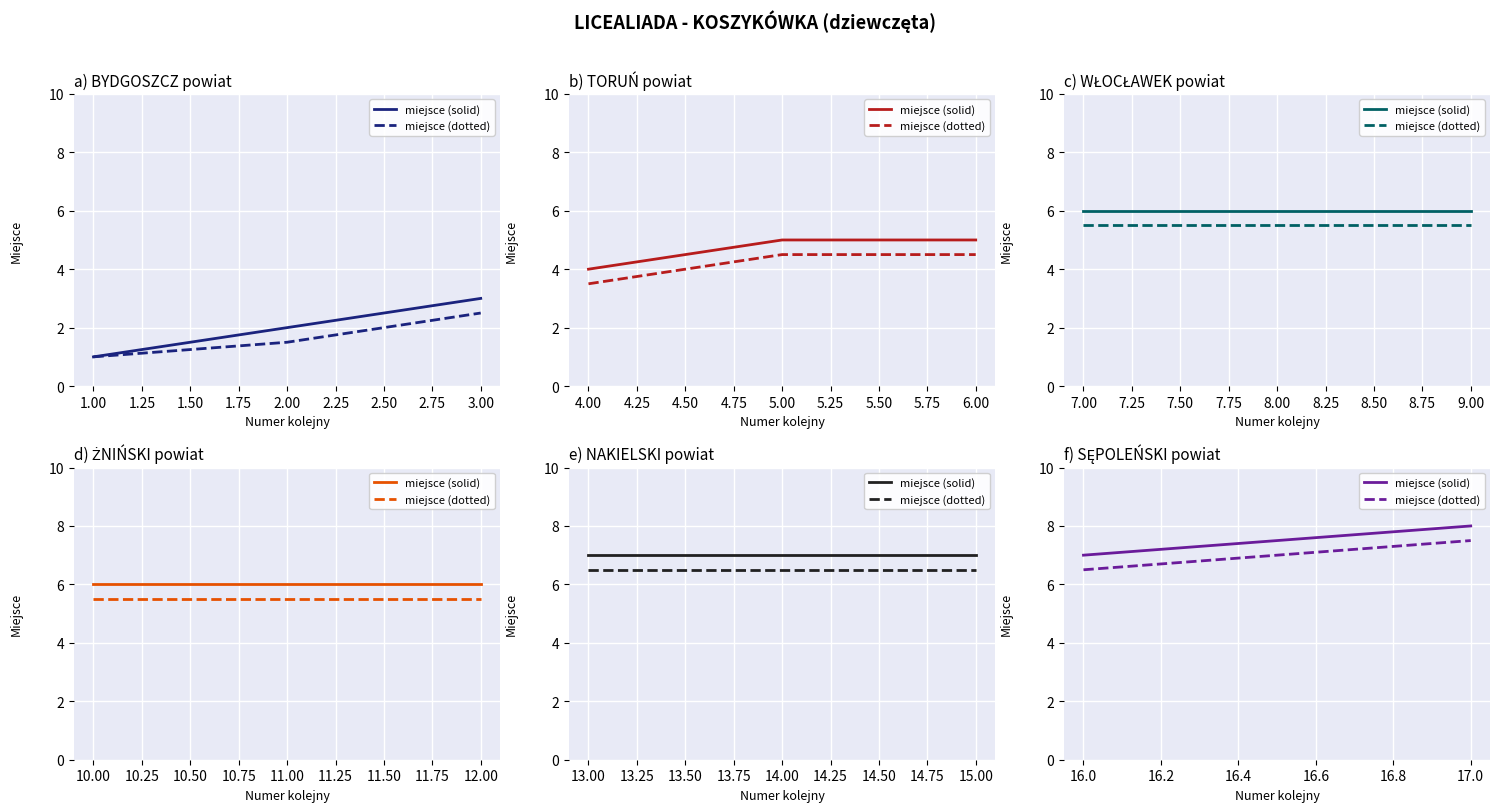

Rank the series by their maximum value, from lowest to highest.

miejsce (dotted), miejsce (solid)